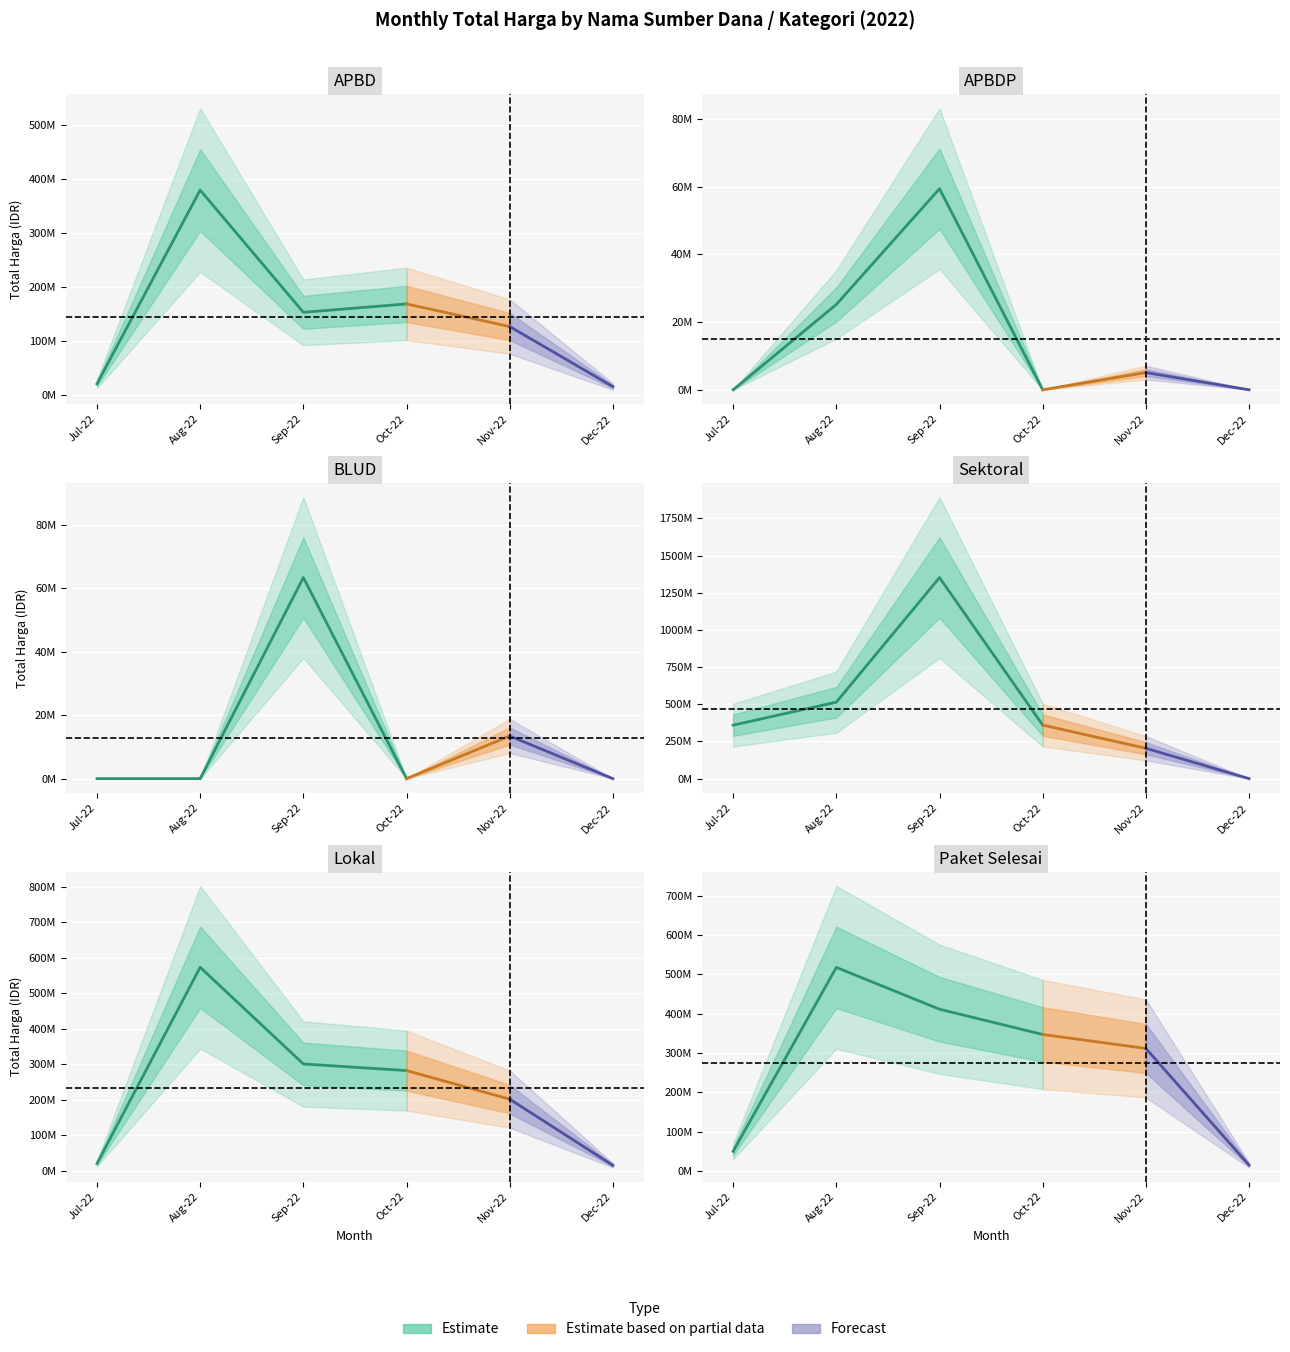

Which series has the widest spread of values?

Sektoral_total